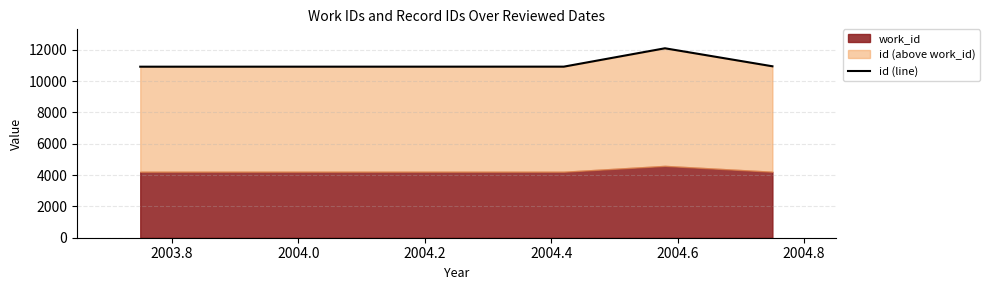

True or false: the data has more than 0 interior local peaks.

True